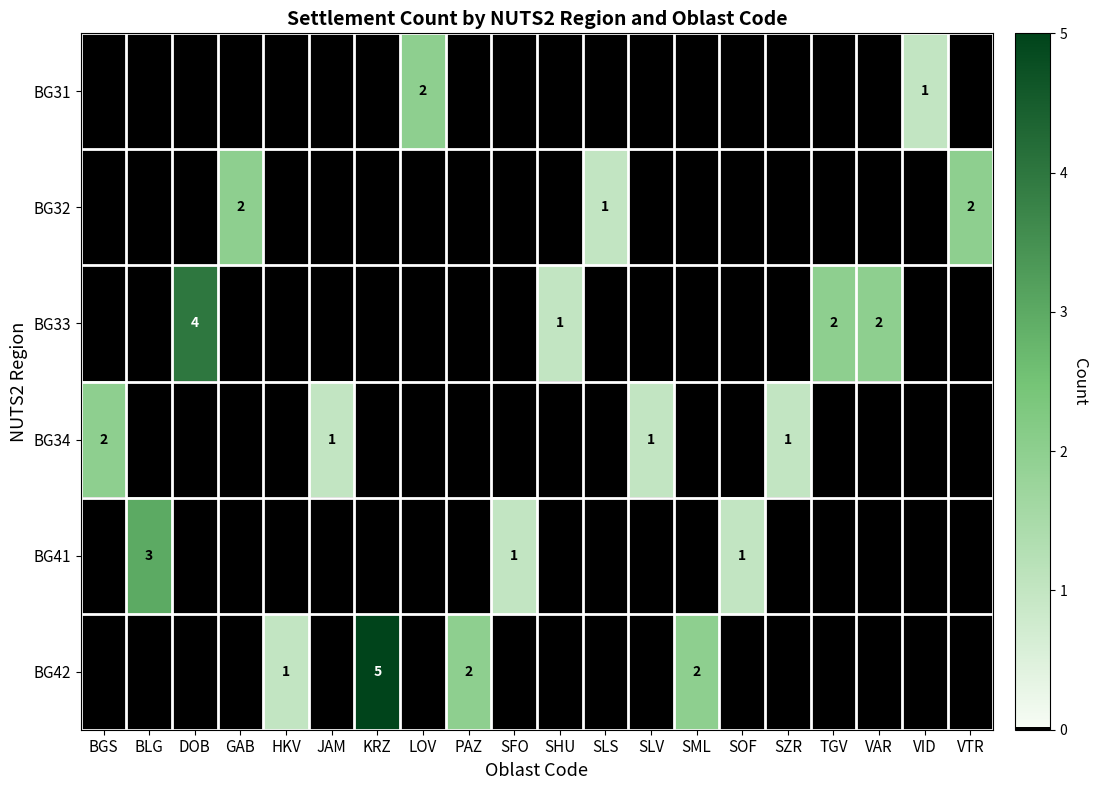

What is the spread (max minus min) of values at GAB?

2